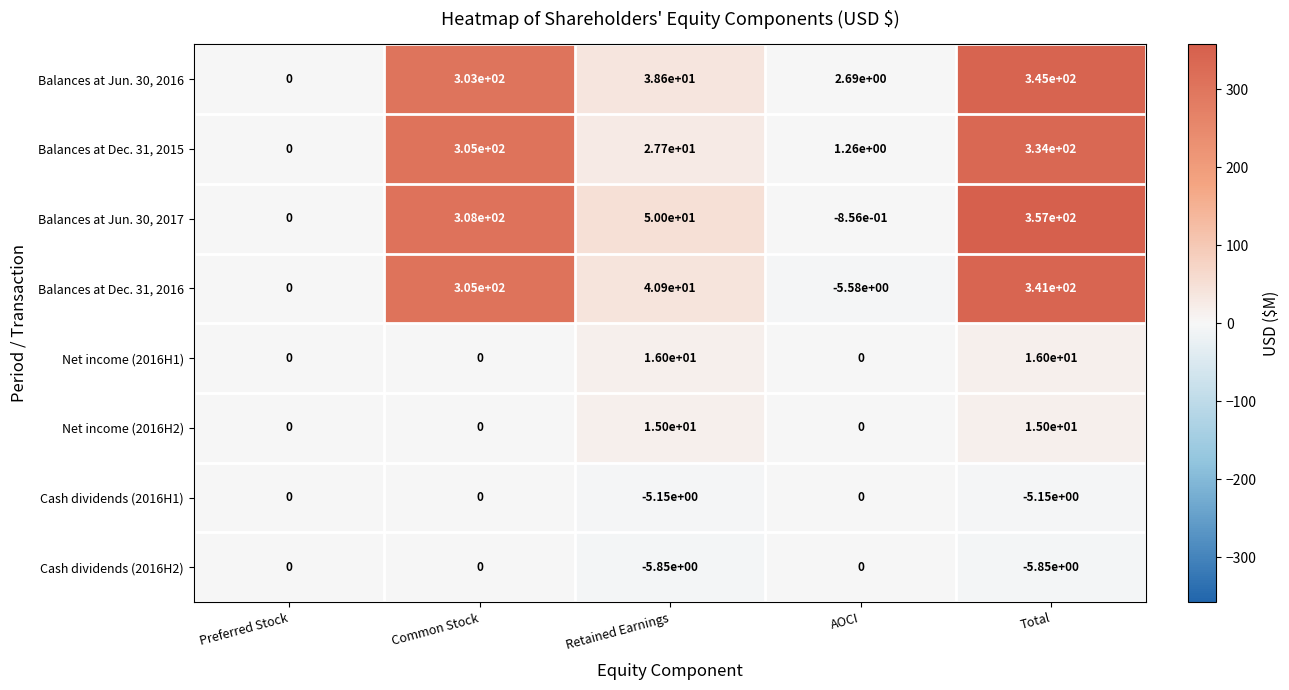

At which category is the sum across all series the highest?

Total